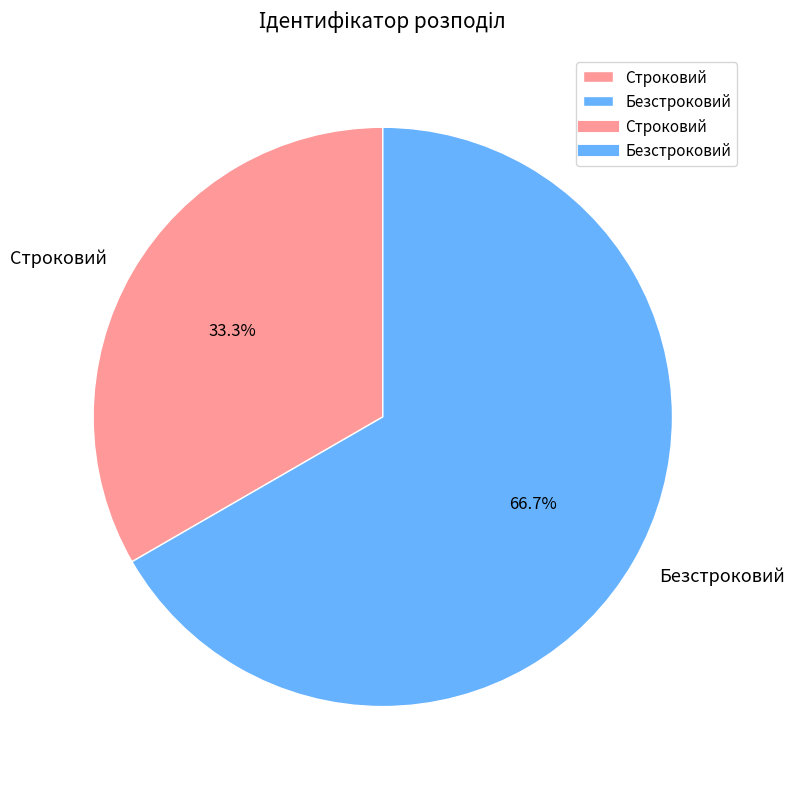

How many segments does this pie chart have?

2